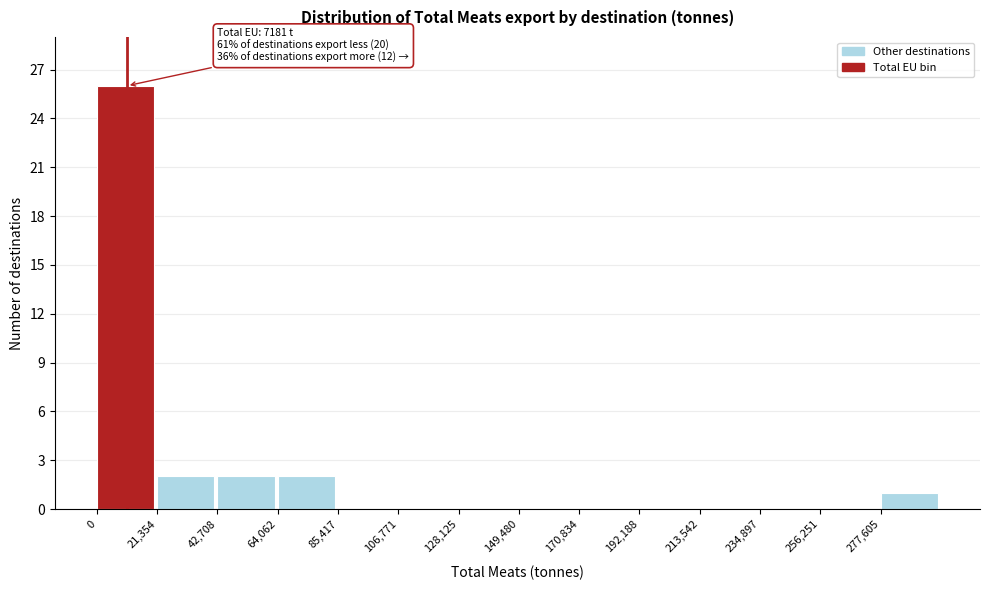

Which range on the x-axis has the tallest bar?

0 to 20000